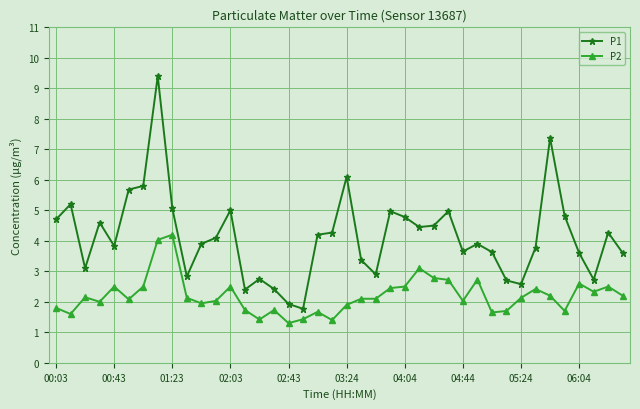

Which series has the widest spread of values?

P1